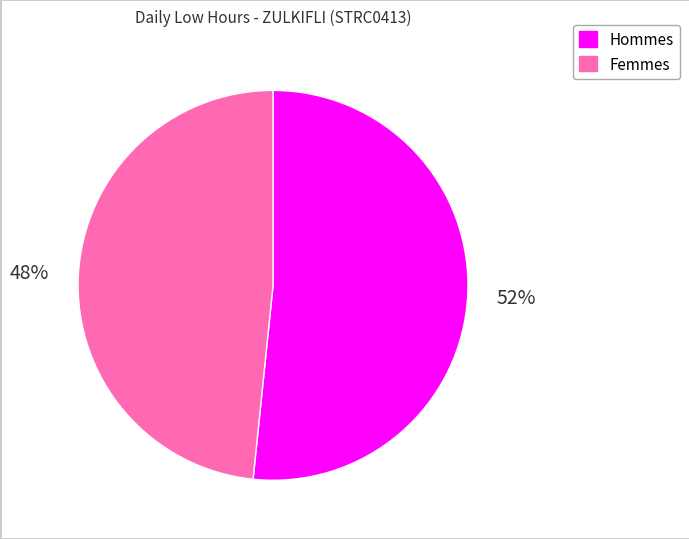

To the nearest percent, what is the average slice percentage?

50%